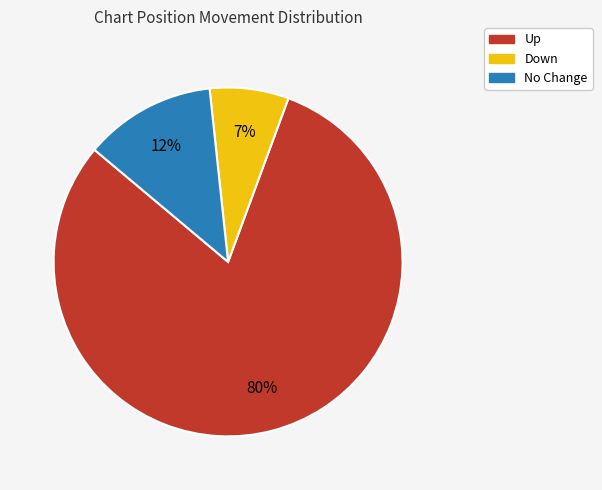

To the nearest percent, what is the average slice percentage?

33%